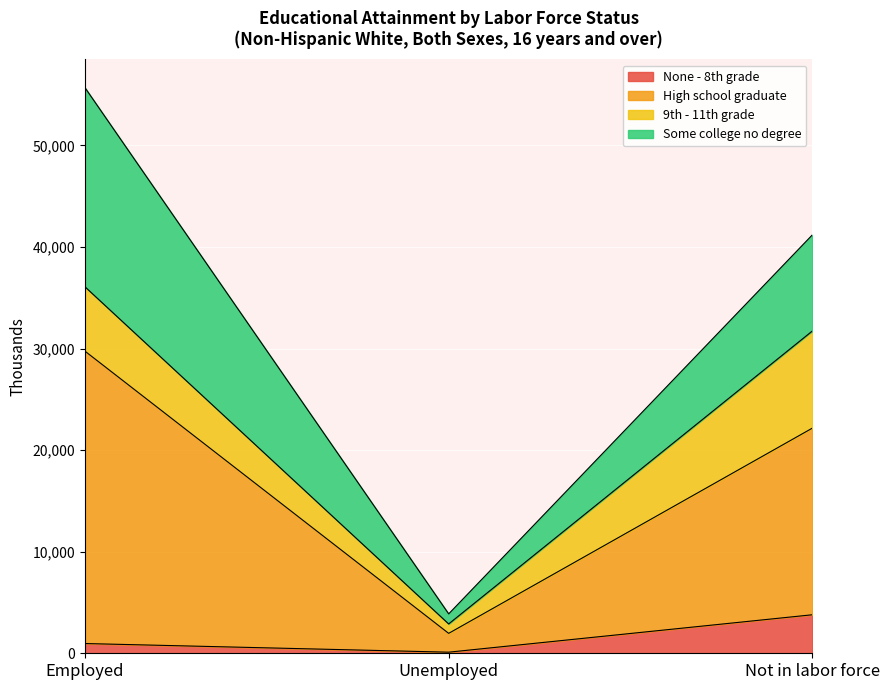

Which series has the largest total across all categories?

High school graduate